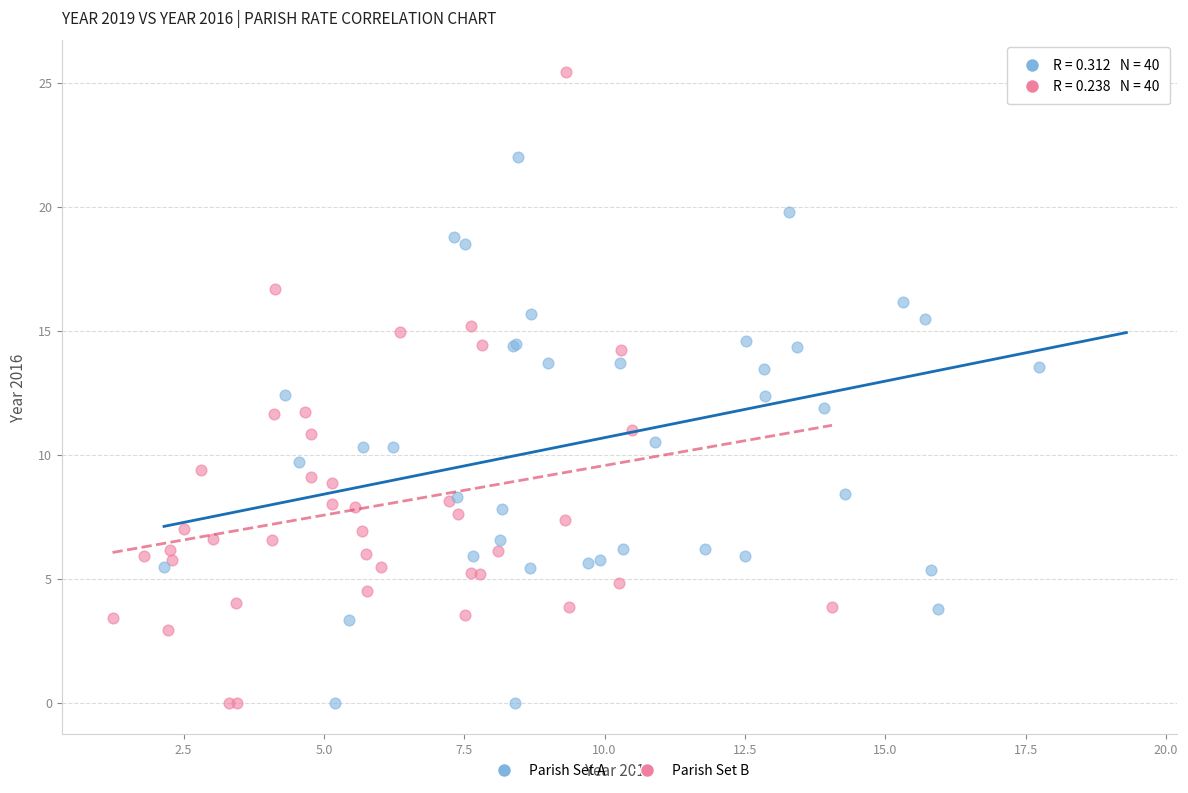

Which series reaches the maximum Y coordinate?

Parish Set B